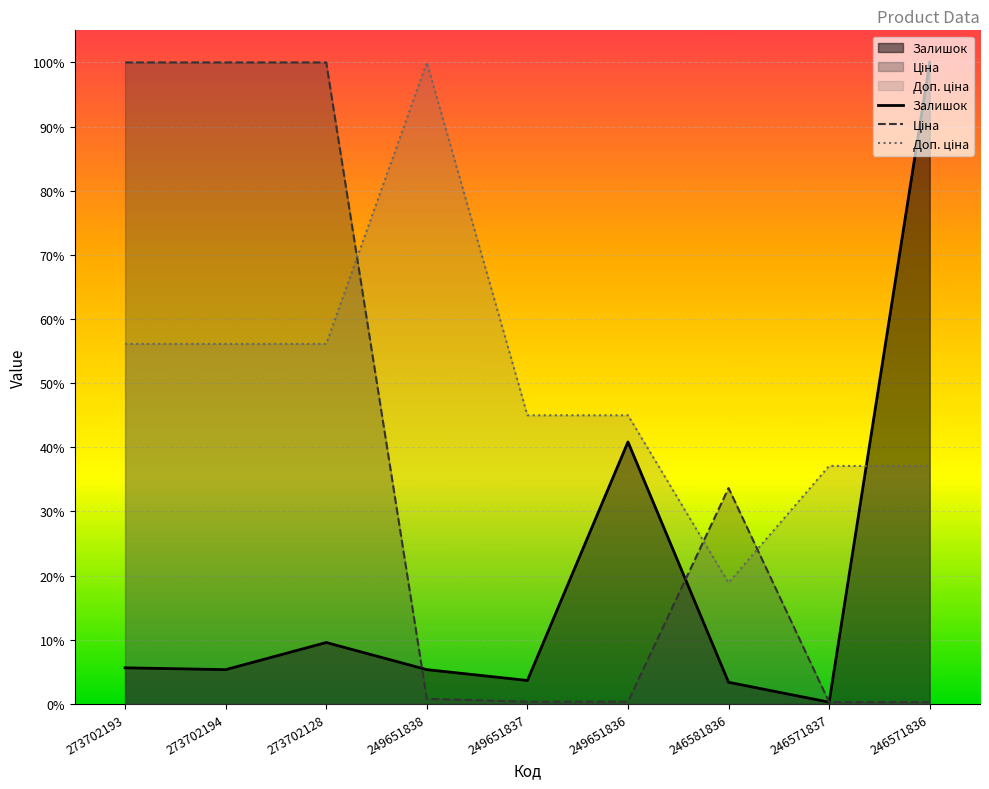

At how many categories does at least one series exceed 0?

9